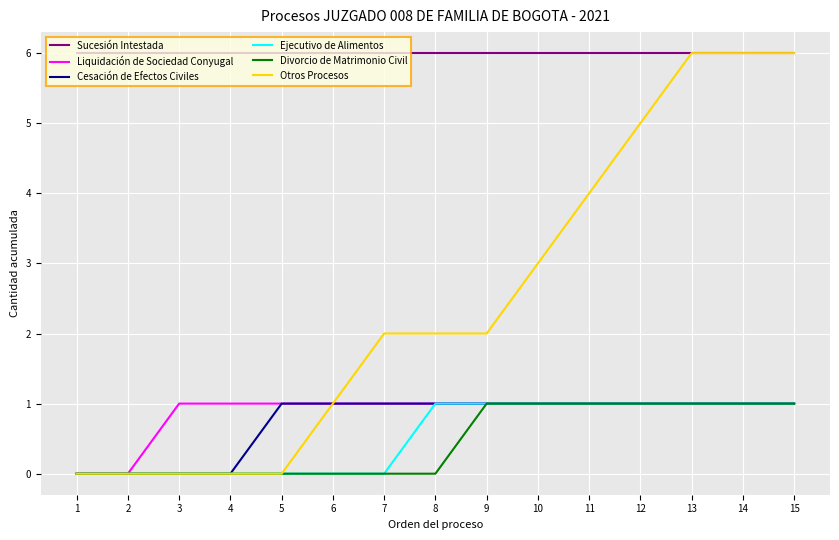

Reading right to left, what are all the values shown in this chart?

Sucesión Intestada: 15=6	14=6	13=6	12=6	11=6	10=6	9=6	8=6	7=6	6=6	5=6	4=6	3=6	2=6	1=6
Liquidación de Sociedad Conyugal: 15=1	14=1	13=1	12=1	11=1	10=1	9=1	8=1	7=1	6=1	5=1	4=1	3=1	2=0	1=0
Cesación de Efectos Civiles: 15=1	14=1	13=1	12=1	11=1	10=1	9=1	8=1	7=1	6=1	5=1	4=0	3=0	2=0	1=0
Ejecutivo de Alimentos: 15=1	14=1	13=1	12=1	11=1	10=1	9=1	8=1	7=0	6=0	5=0	4=0	3=0	2=0	1=0
Divorcio de Matrimonio Civil: 15=1	14=1	13=1	12=1	11=1	10=1	9=1	8=0	7=0	6=0	5=0	4=0	3=0	2=0	1=0
Otros Procesos: 15=6	14=6	13=6	12=5	11=4	10=3	9=2	8=2	7=2	6=1	5=0	4=0	3=0	2=0	1=0